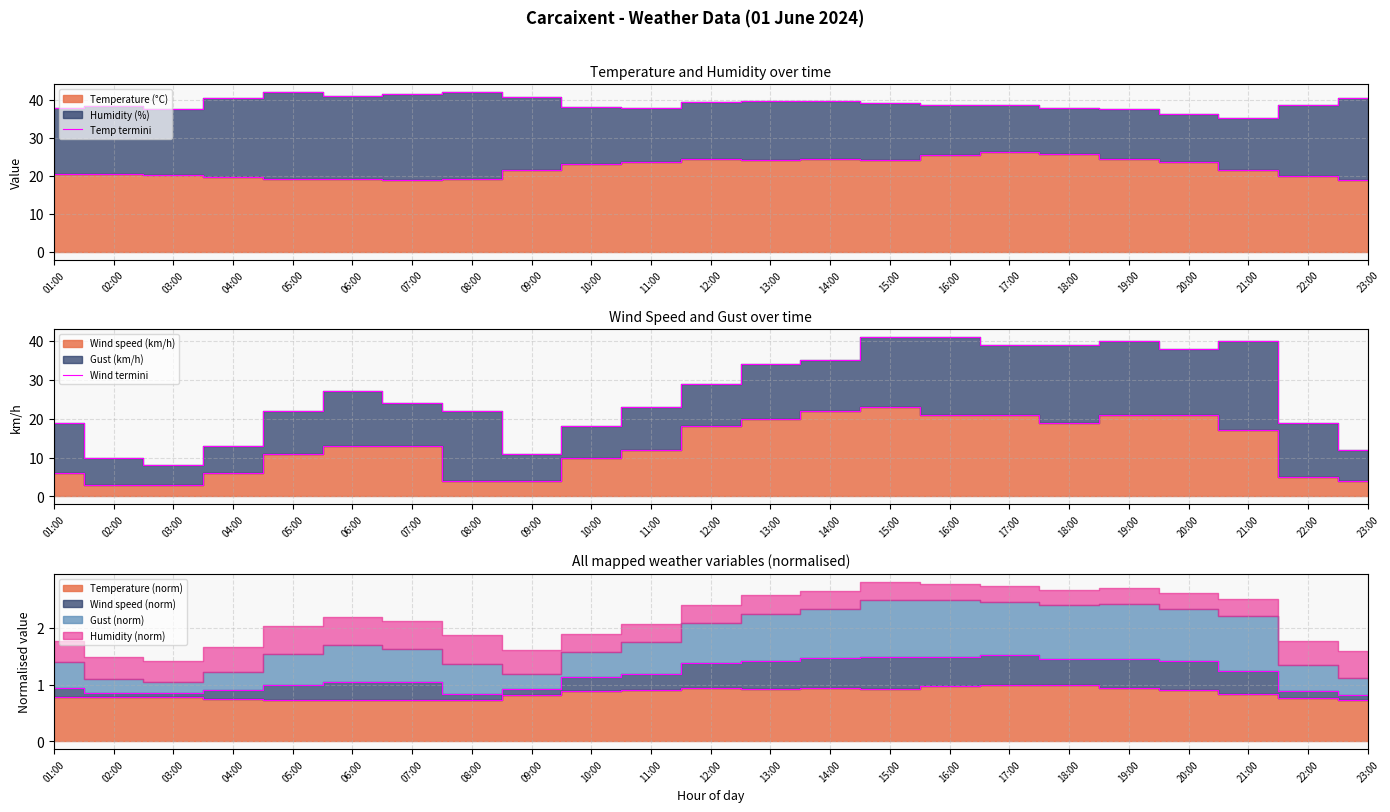

True or false: Wind termini and Temp termini cross at least once.

False